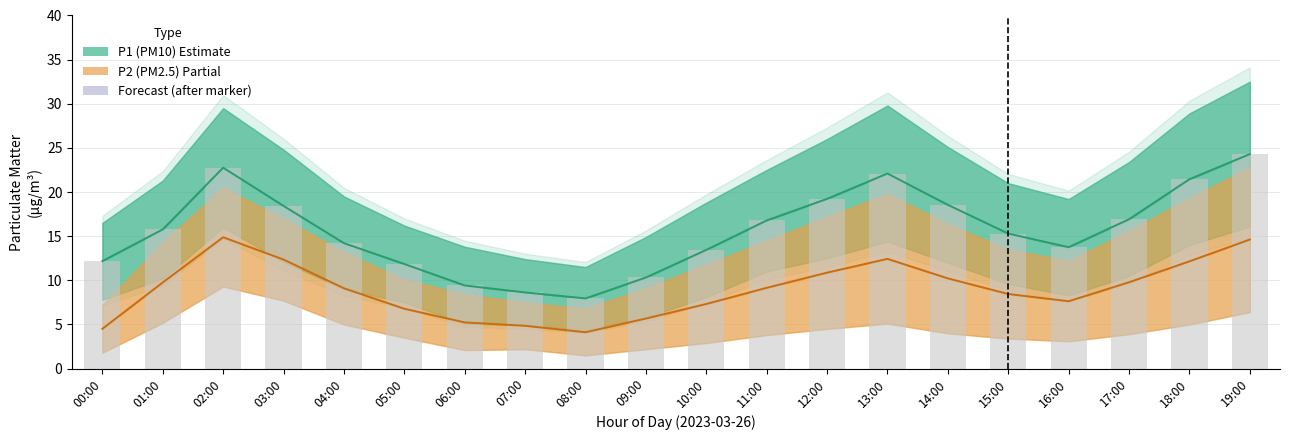

Which series has the largest total across all categories?

P1